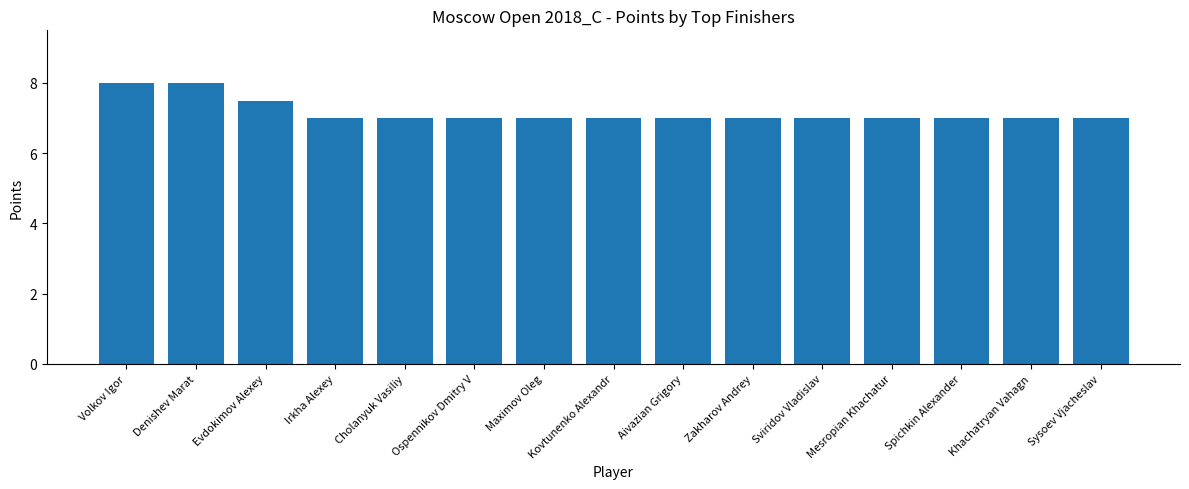

What is the difference between the values at Zakharov Andrey and Denishev Marat?

1.0